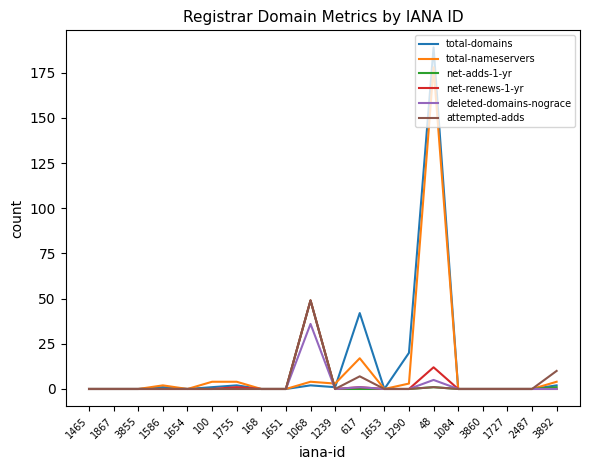

Is it true that attempted-adds equals -15 at 3860?

False